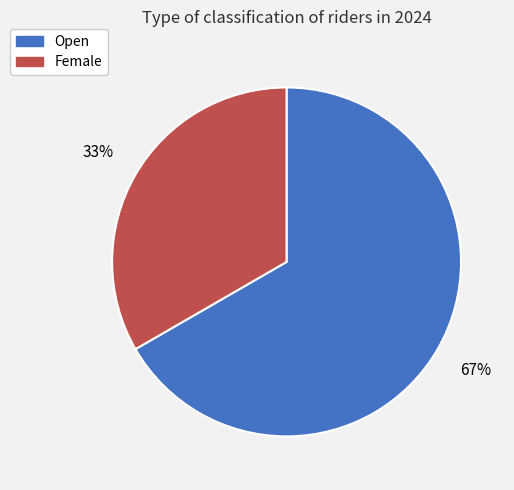

Approximately how many times larger is the value at Open compared to Female?

2.0